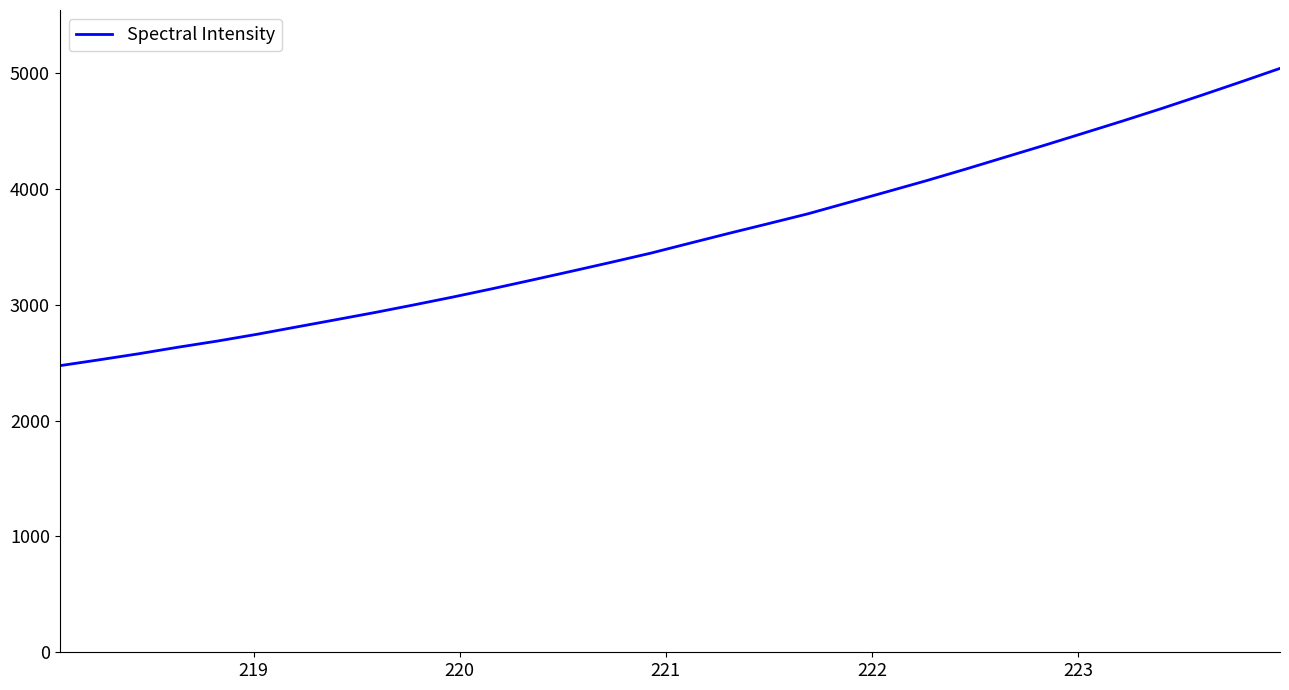

What is the average value?

3584.3